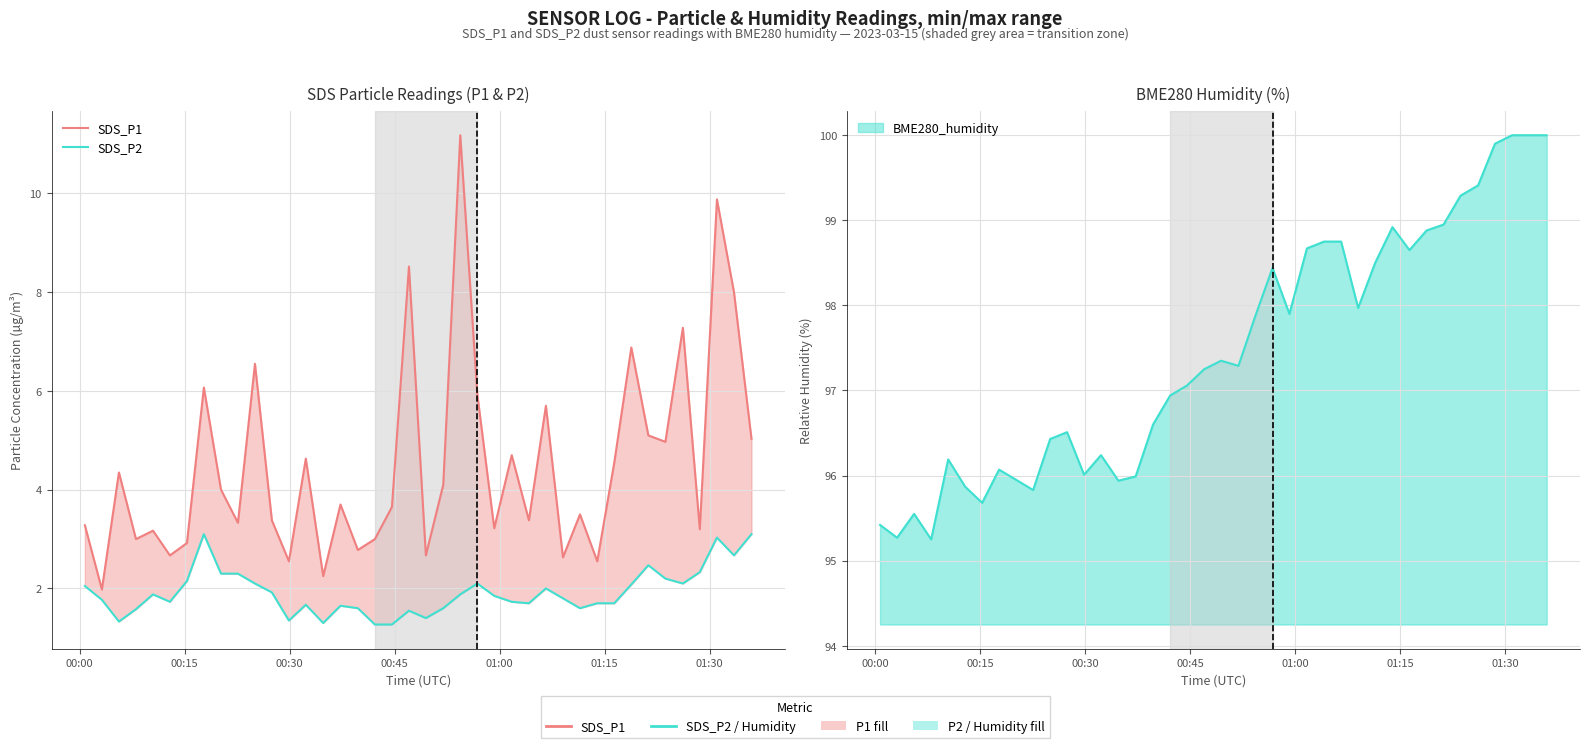

What is the maximum value for SDS_P2?

3.1